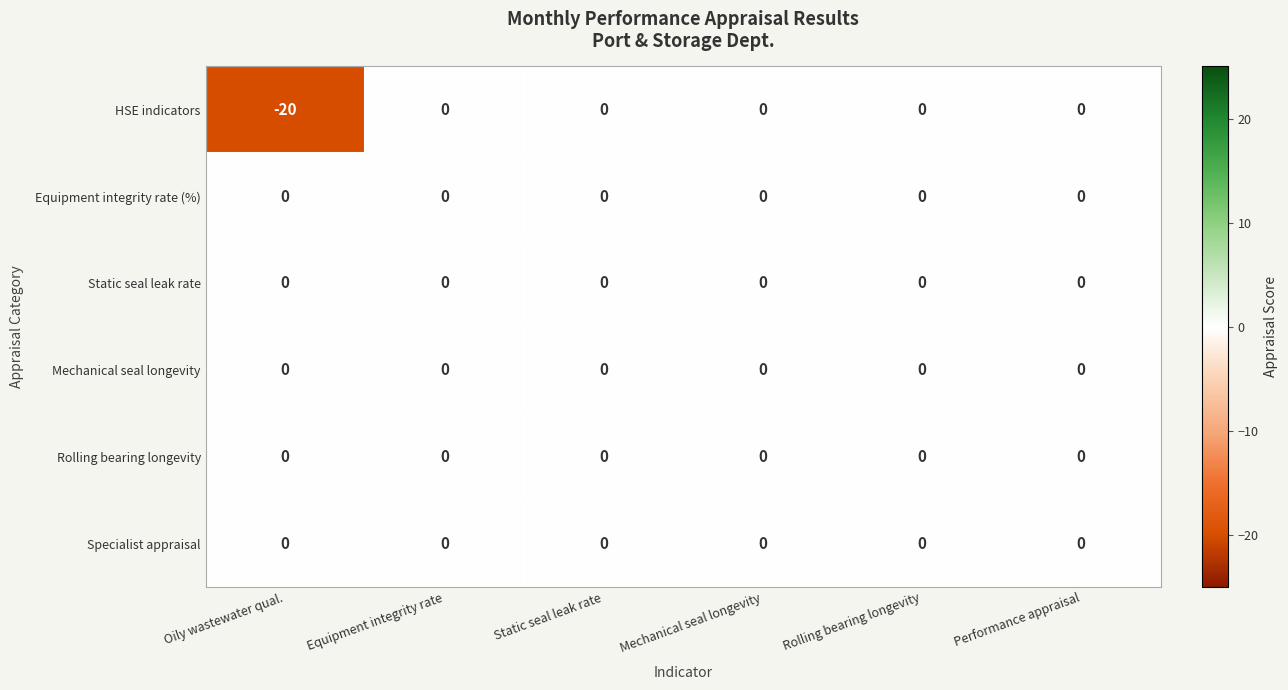

Which series has the widest spread of values?

HSE indicators